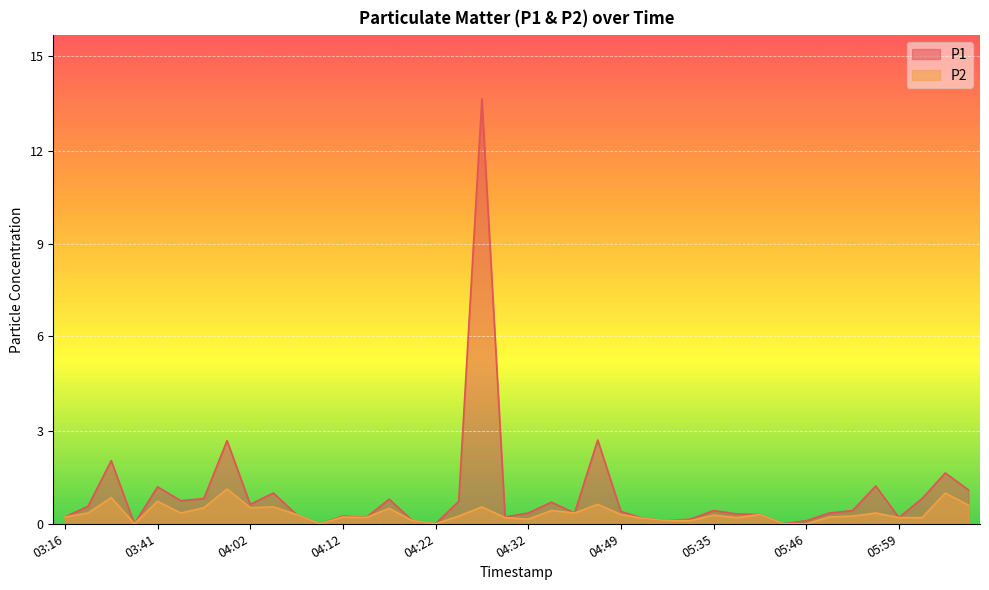

In P2, how many points are lower than both neighbors (excluding endpoints)?

9